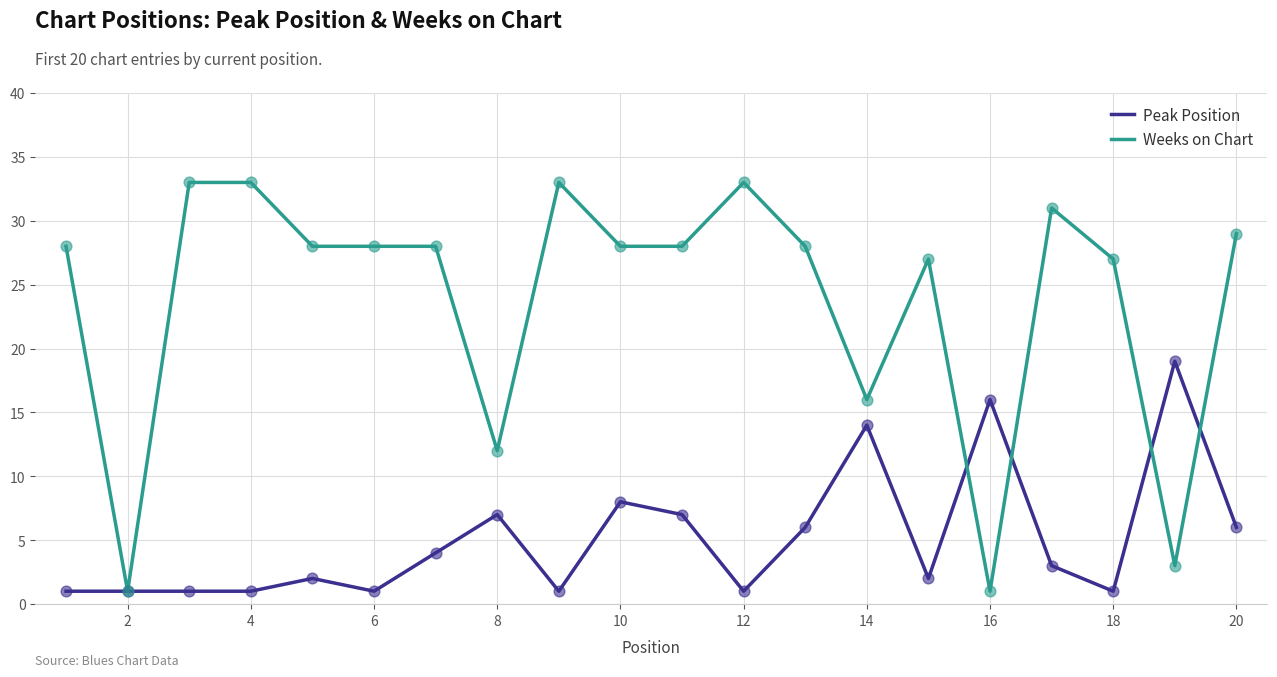

Rank the series by their average value, from highest to lowest.

Weeks on Chart, Peak Position